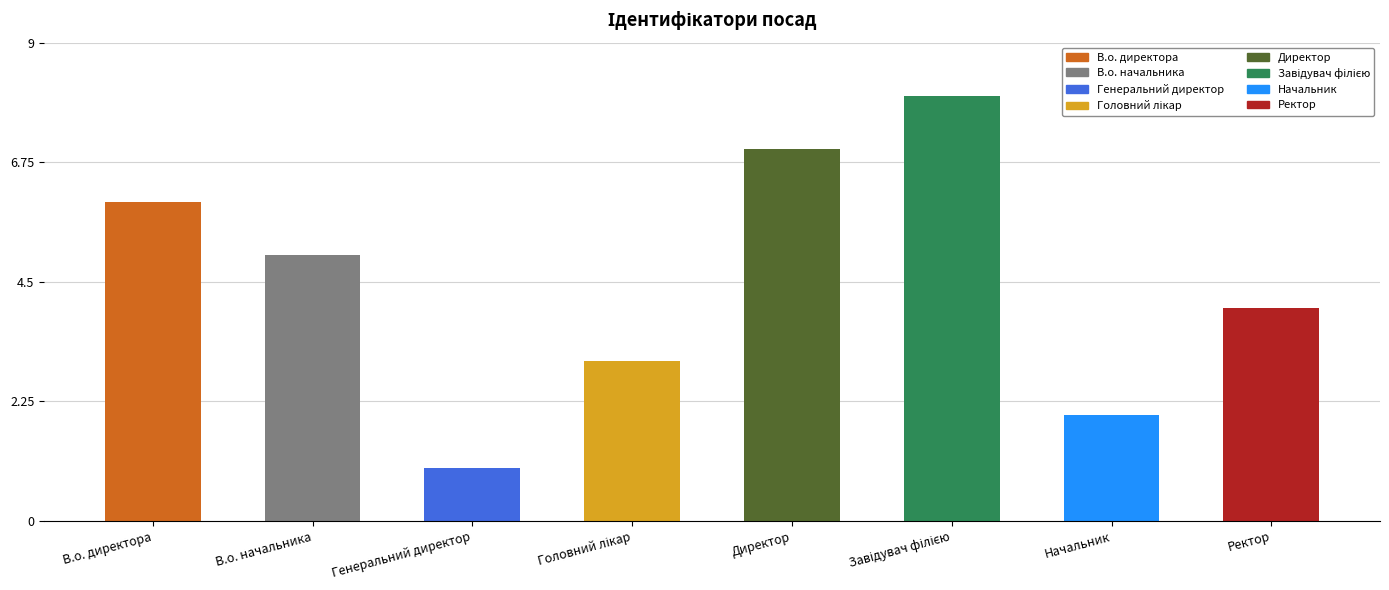

What is the difference between the maximum and minimum values?

7